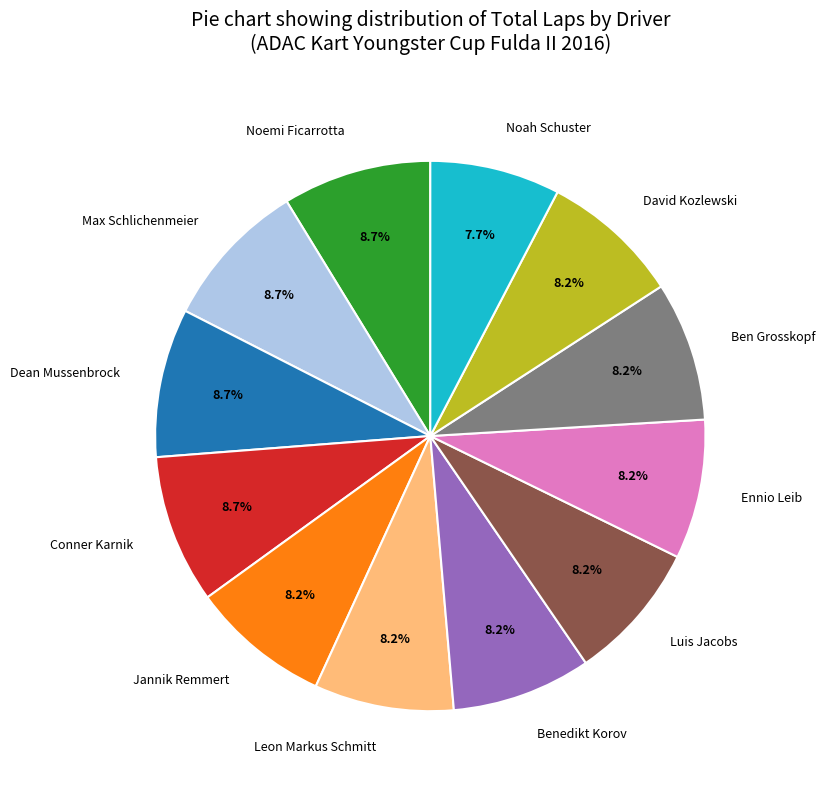

How many slices are in this pie chart?

12